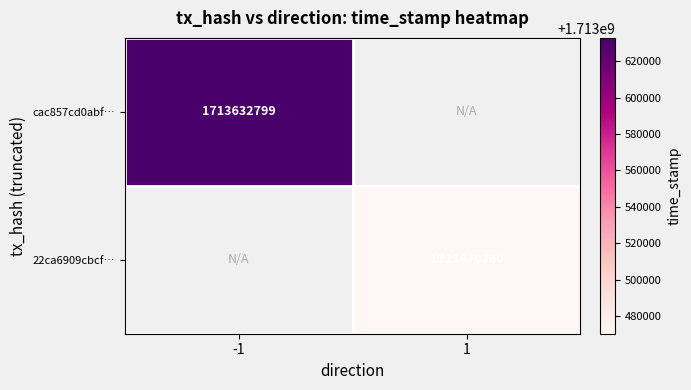

Which label corresponds to the smallest value in the chart?

1